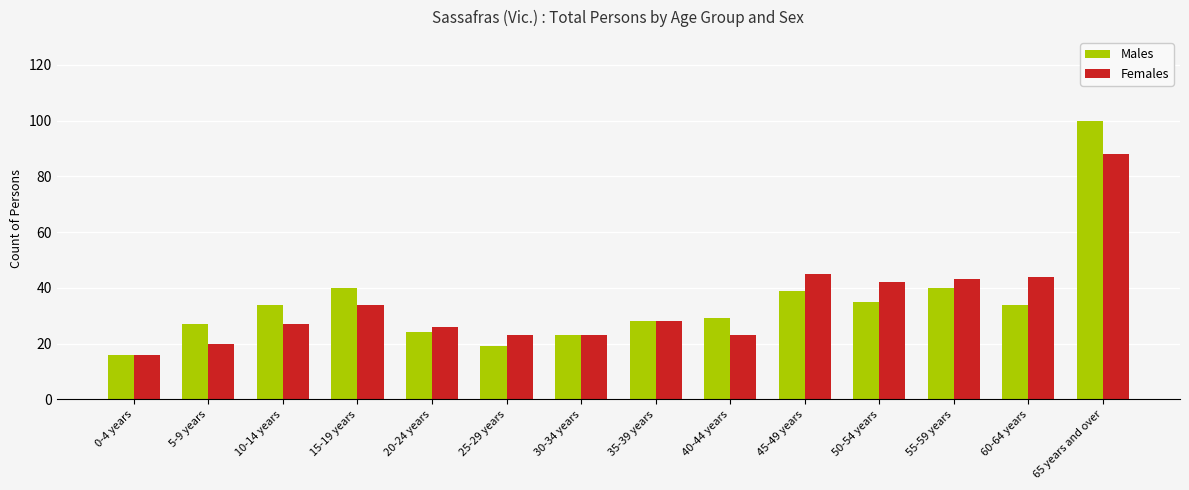

True or false: Females has a value of 88 at 65 years and over.

True